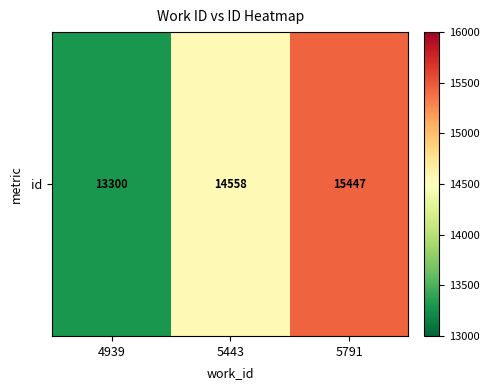

Reading right to left, what are all the values shown in this chart?

5791=15447	5443=14558	4939=13300